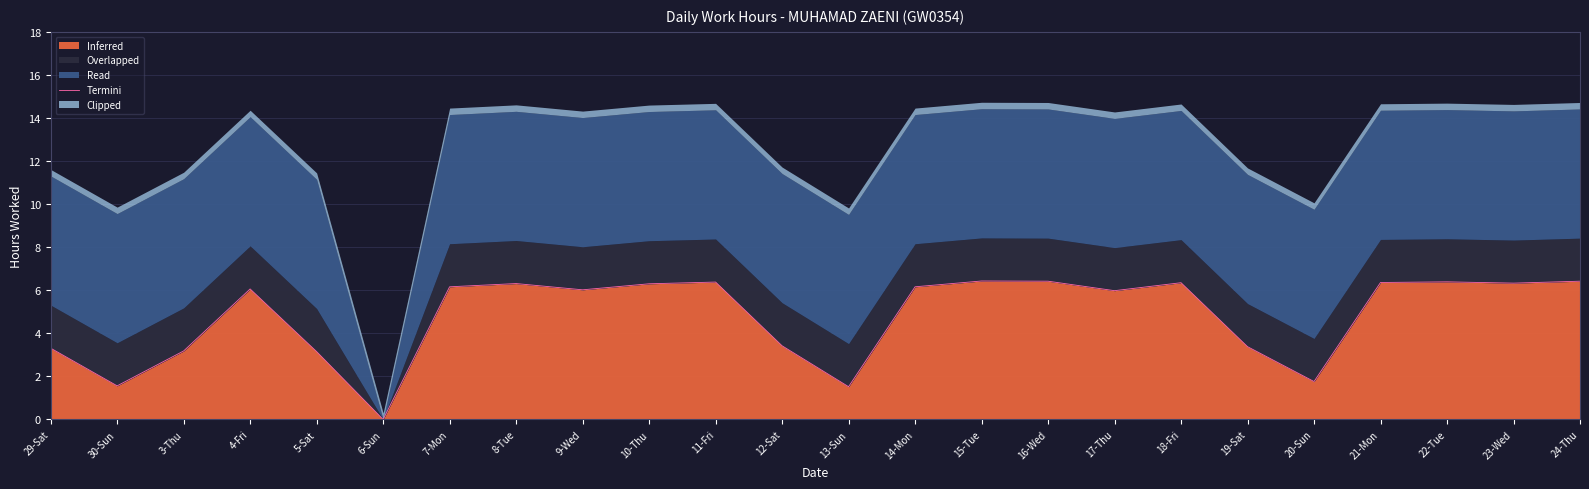

List the labels in order of value, largest first.

15-Tue, 16-Wed, 24-Thu, 22-Tue, 11-Fri, 21-Mon, 18-Fri, 23-Wed, 8-Tue, 10-Thu, 7-Mon, 14-Mon, 4-Fri, 9-Wed, 17-Thu, 12-Sat, 19-Sat, 29-Sat, 3-Thu, 5-Sat, 20-Sun, 30-Sun, 13-Sun, 6-Sun